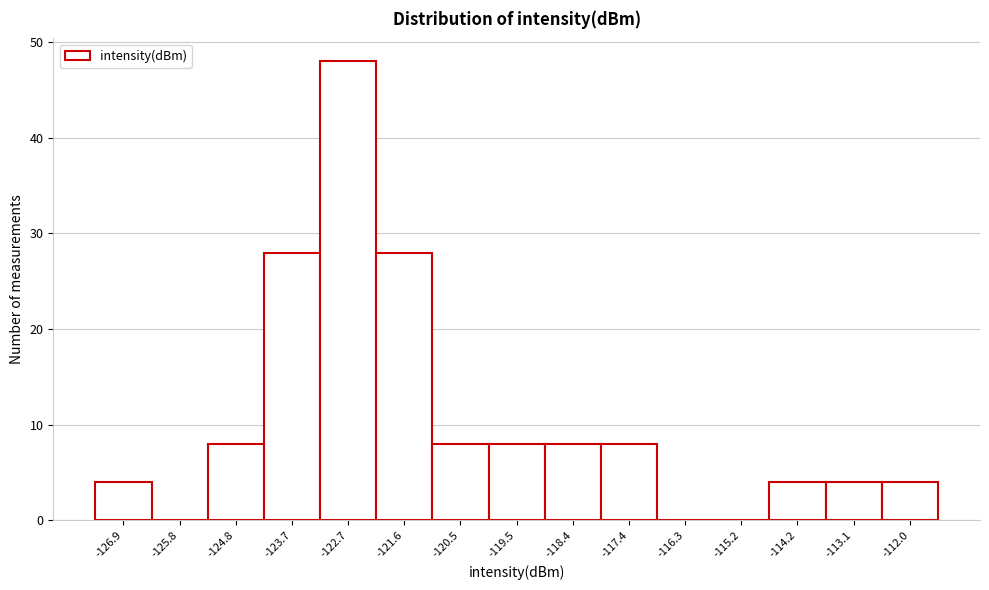

Reading left to right, list all the values displayed in this chart.

-126.9=4	-125.8=0	-124.8=8	-123.7=28	-122.7=48	-121.6=28	-120.5=8	-119.5=8	-118.4=8	-117.4=8	-116.3=0	-115.2=0	-114.2=4	-113.1=4	-112.0=4